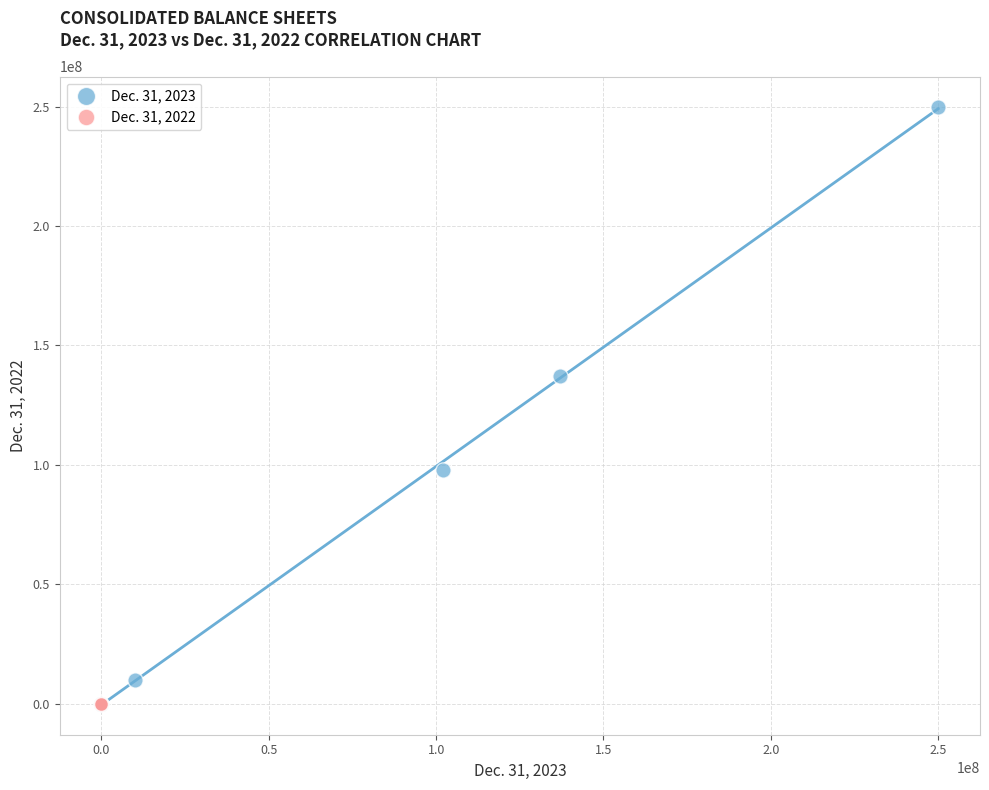

Which series has the largest Y range (max minus min)?

Dec. 31, 2023